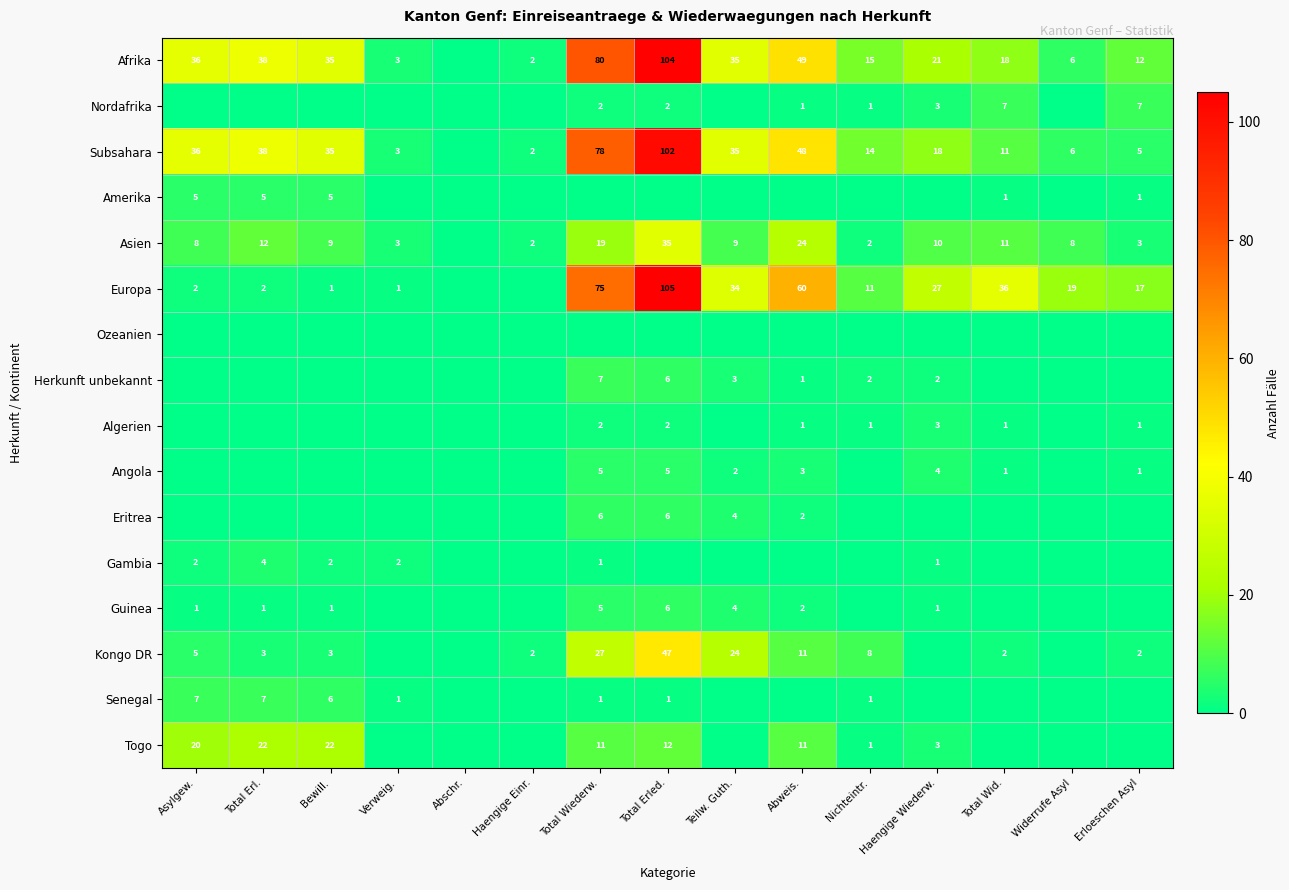

What is the sum of the Togo values at Abweis. and Total Erl.?

33